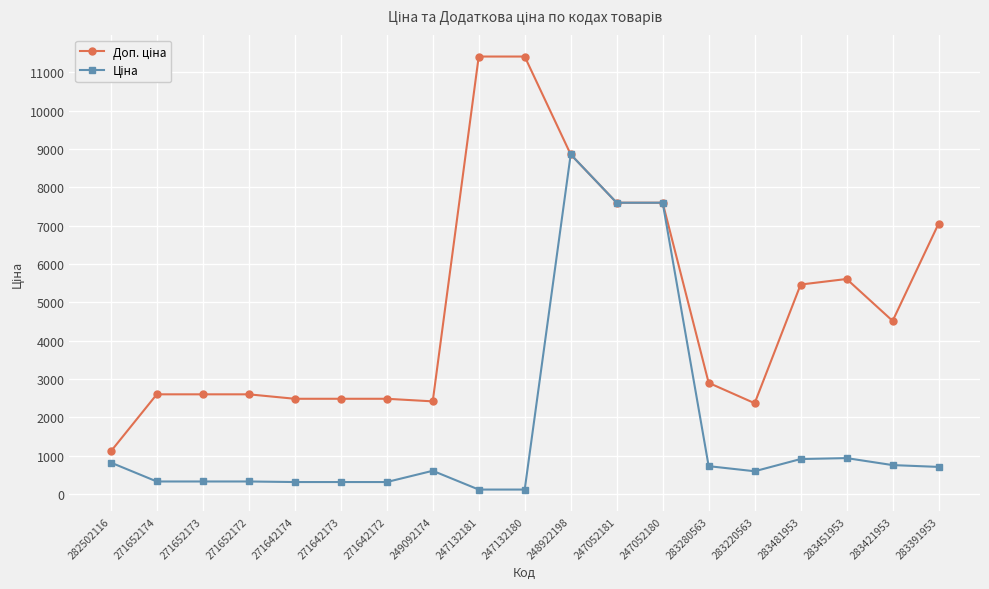

What is the difference between the highest and lowest values at 283220563?

1774.9